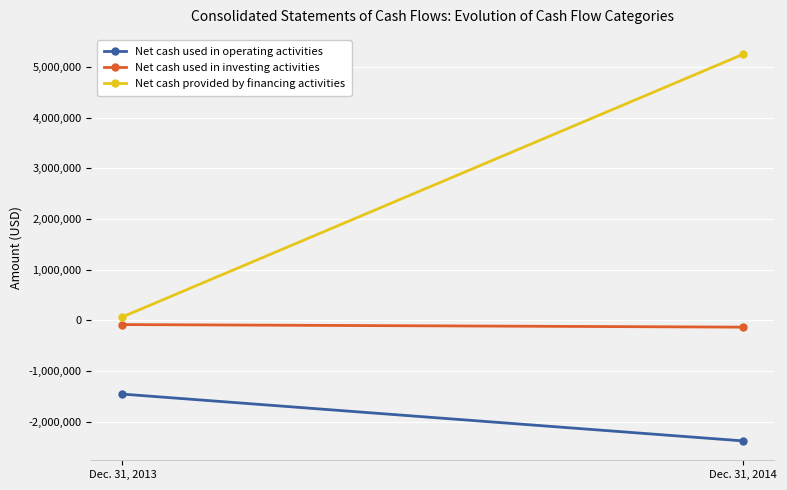

What is the spread (max minus min) of values at Dec. 31, 2014?

7621209